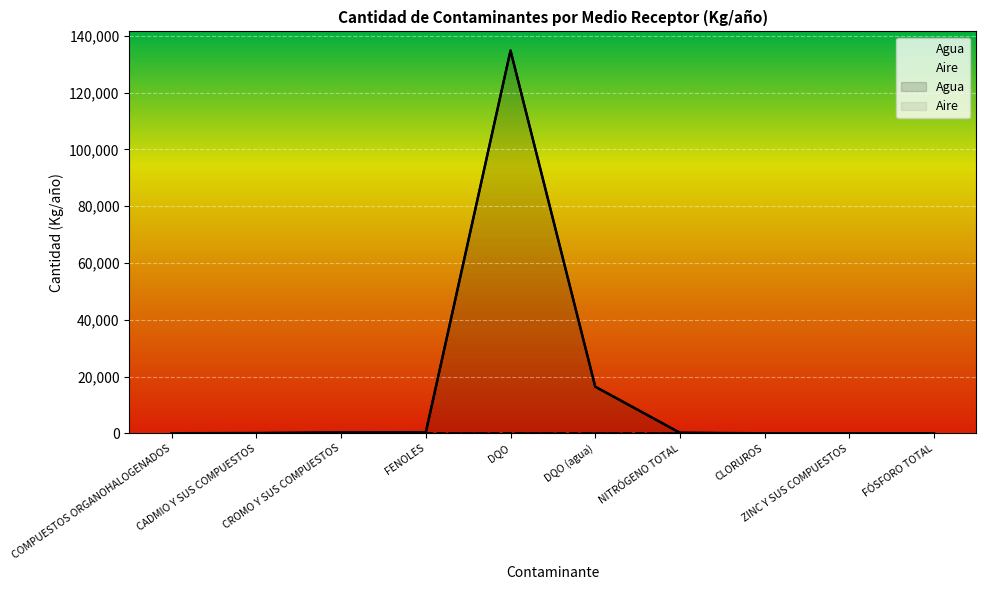

Is it true that Aire equals 4.8 at COMPUESTOS ORGANOHALOGENADOS?

True